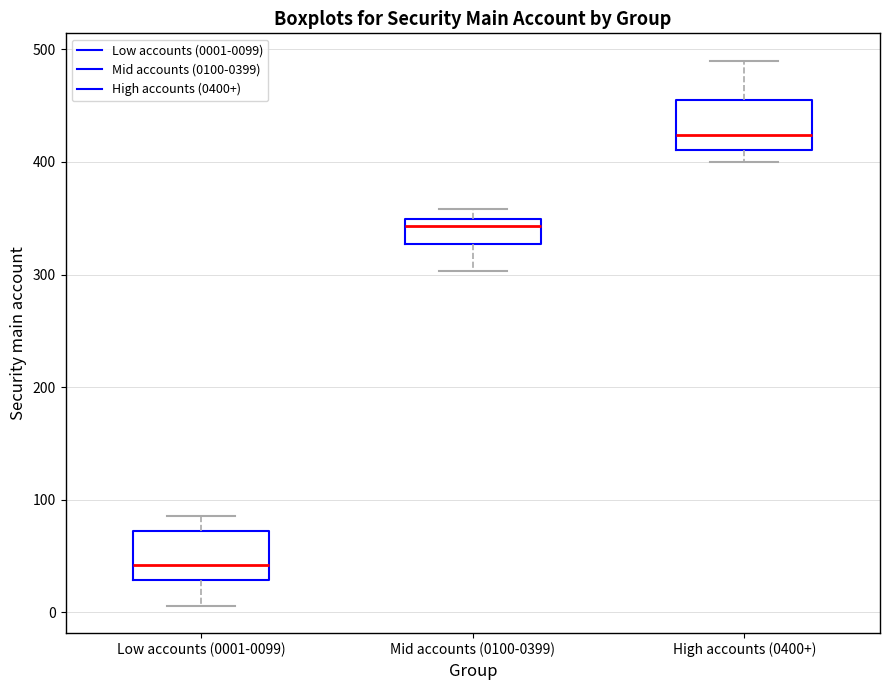

Reading left to right, transcribe this box plot: for each box, give where its median line is, the range the box spans, and where its two whiskers end, as read against the y-axis. The values are not printed on the chart, so give them approximately, as read against the axis.

Low accounts (0001-0099): median 40, box 30 to 70, whiskers 10 to 90
Mid accounts (0100-0399): median 340, box 330 to 350, whiskers 300 to 360
High accounts (0400+): median 420, box 410 to 460, whiskers 400 to 490